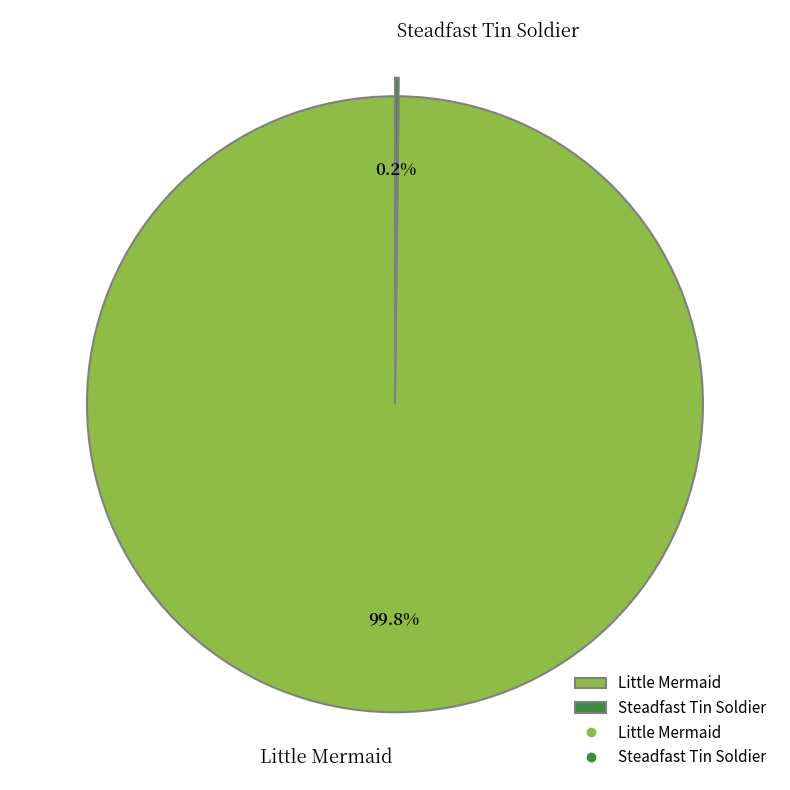

Which slice is the largest?

Little Mermaid